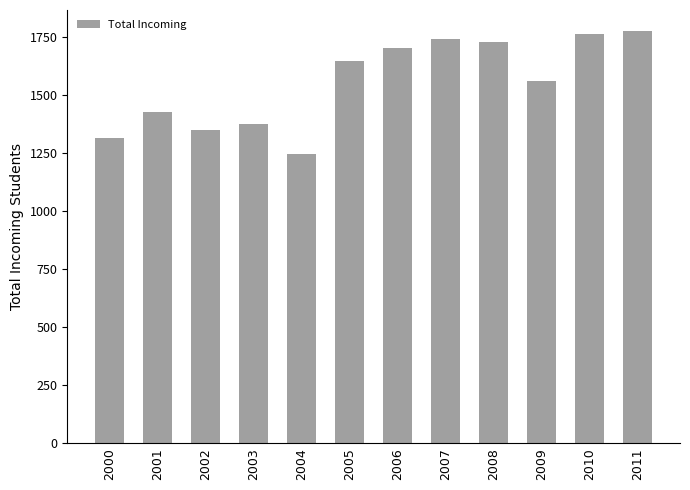

What is the minimum value shown in the chart?

1245